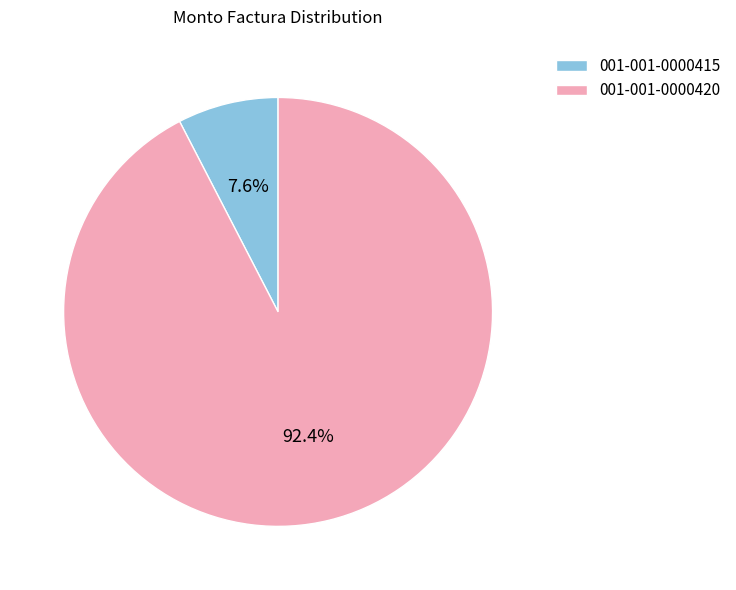

What percentage is NOT represented by 001-001-0000415?

92.4%